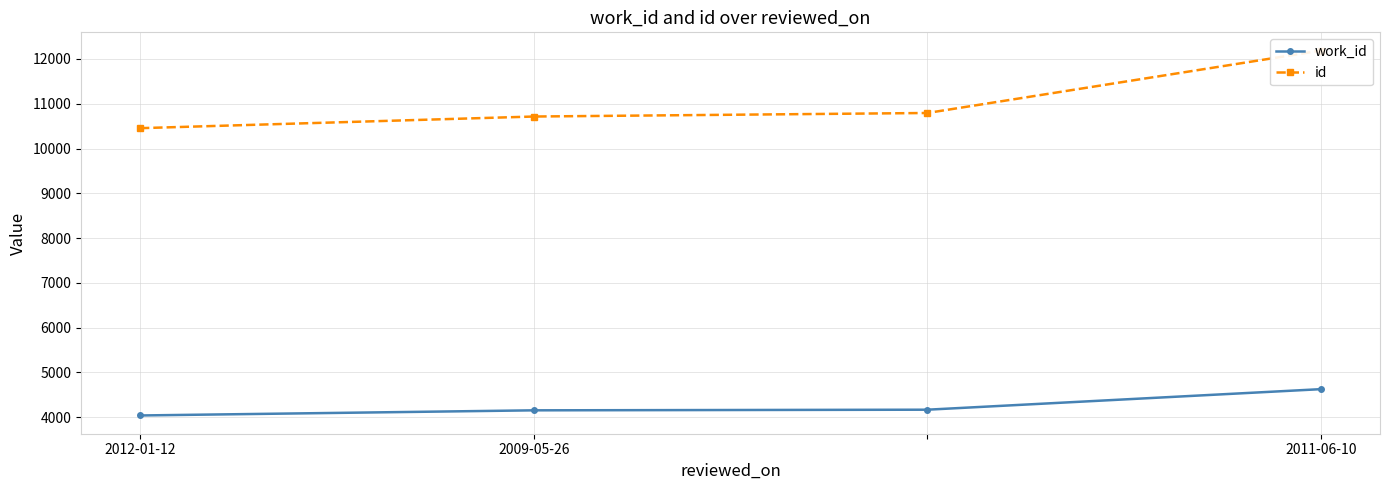

What is the highest value of the work_id series?

4626